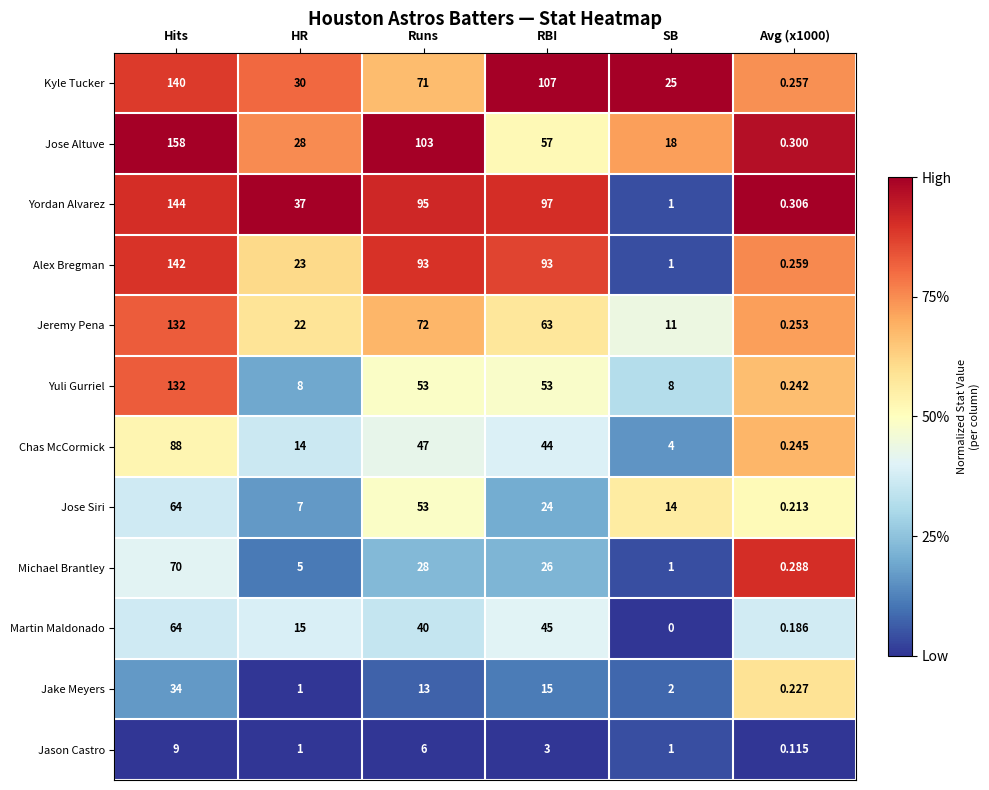

Which category has the highest value across all series?

Hits